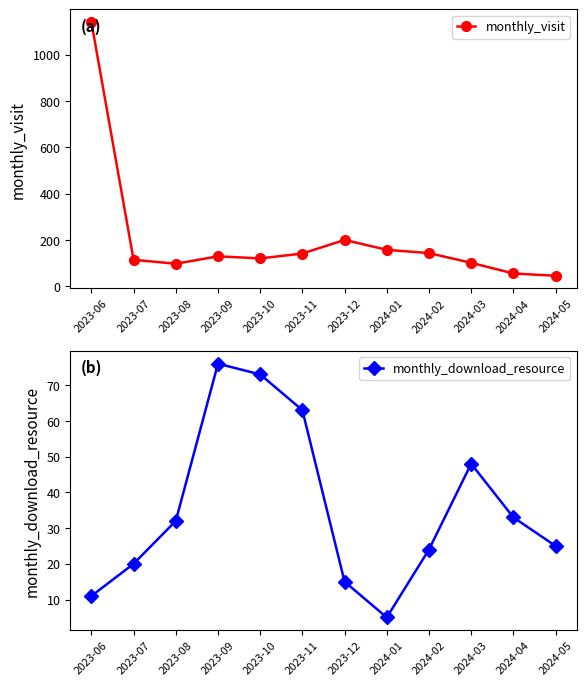

True or false: monthly_visit and monthly_download_resource intersect in this chart.

False